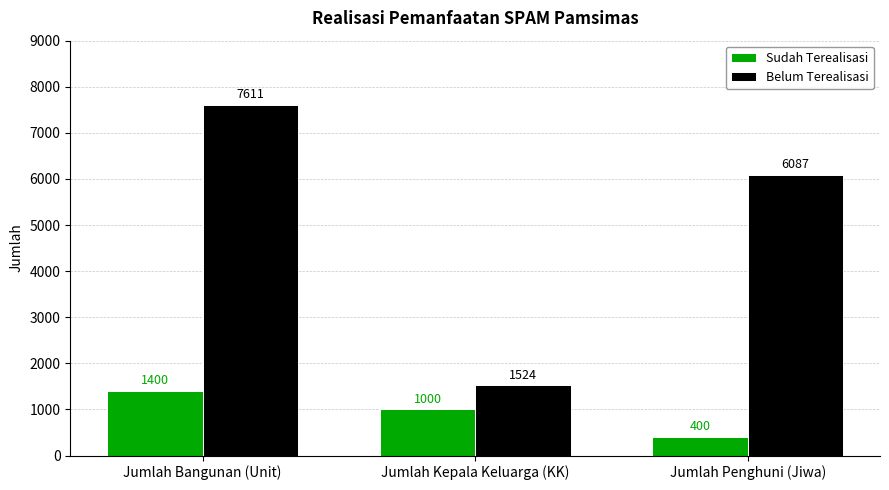

What position from the right is Jumlah Penghuni (Jiwa)?

1